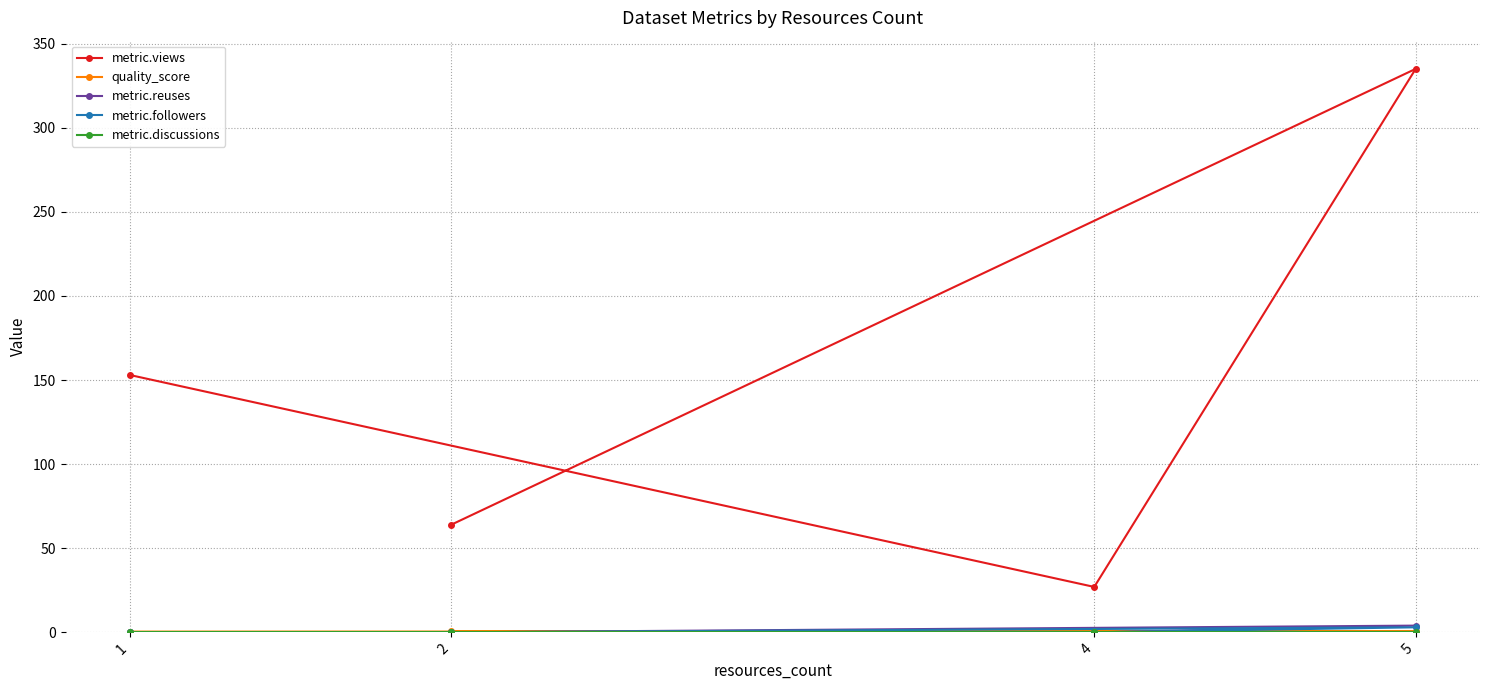

In quality_score, how many points are higher than both neighbors (excluding endpoints)?

1